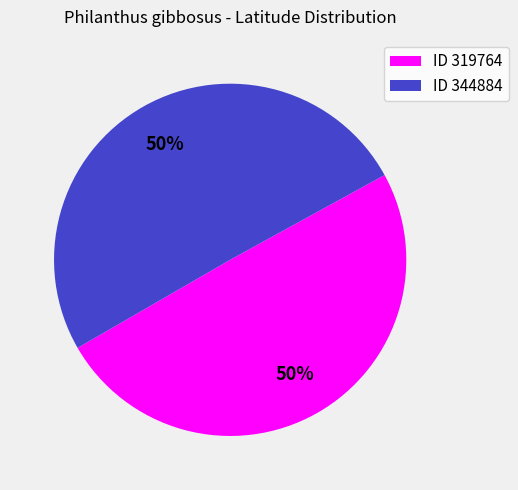

True or false: ID 344884 accounts for 50% of the total.

True